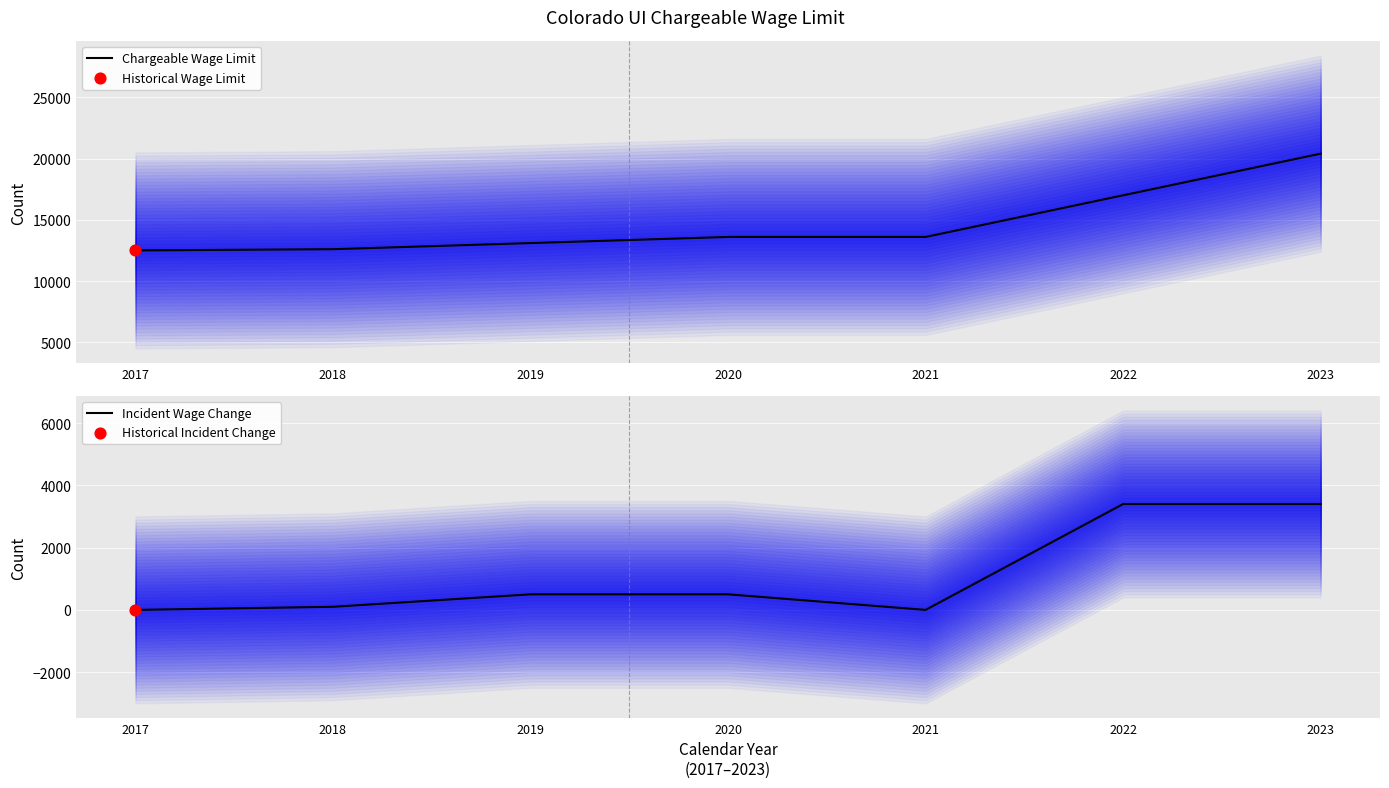

At which category is the sum across all series the highest?

2023